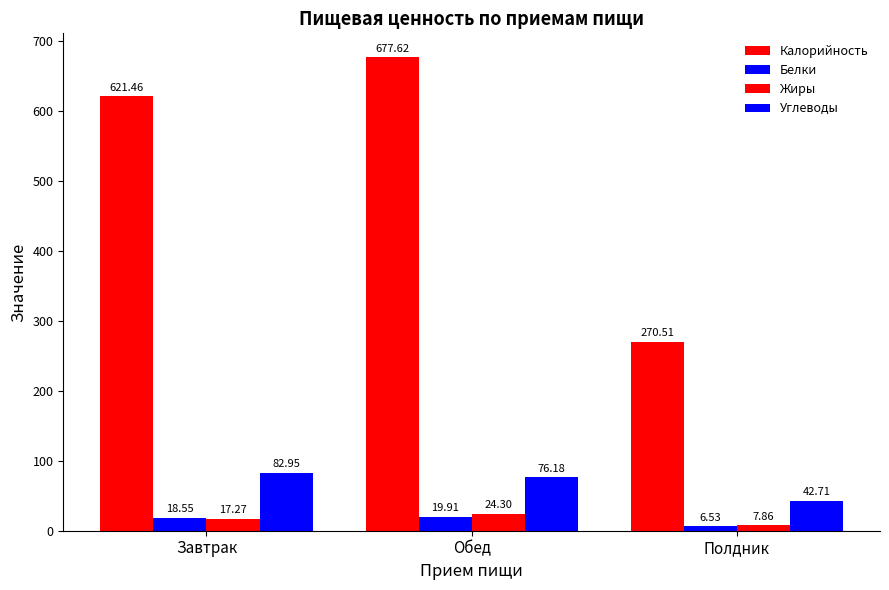

How many data points does each series have?

3